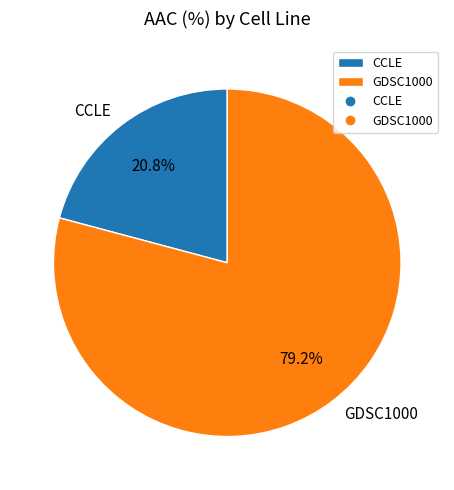

To the nearest percent, what is the difference between the largest and smallest slice percentages?

58%